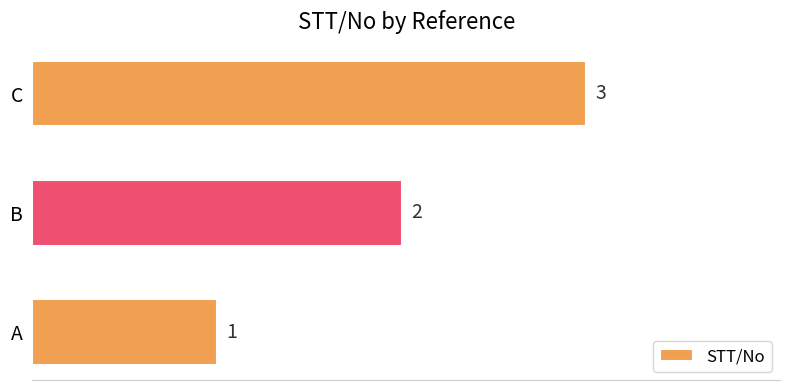

The chart shows a value of 5 at C. True or false?

False